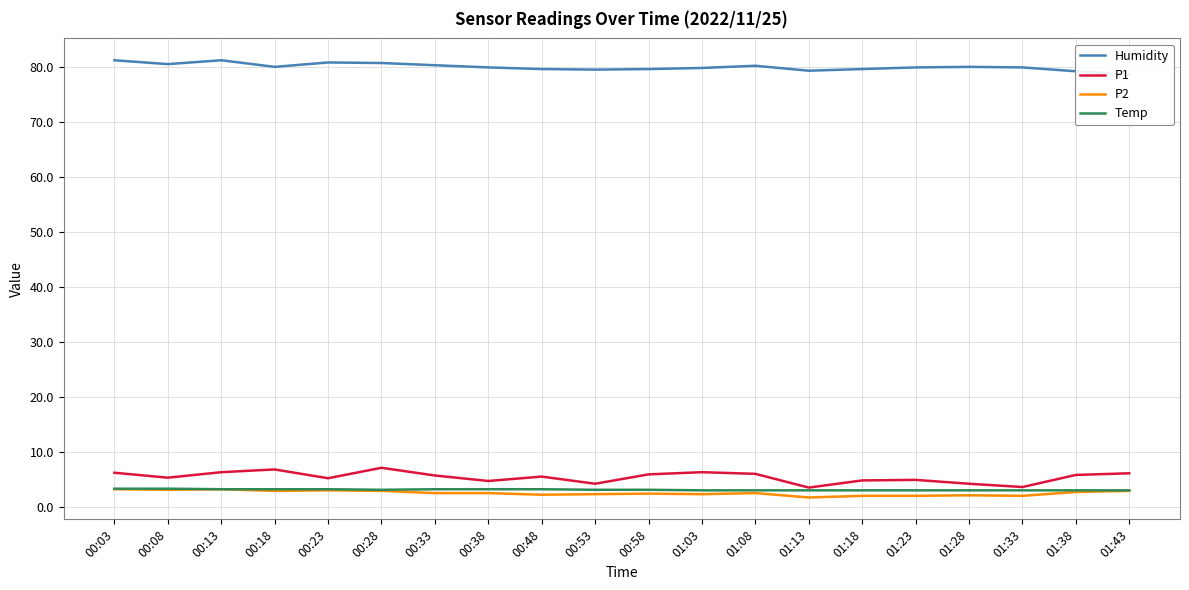

What is the maximum value for Humidity?

81.2